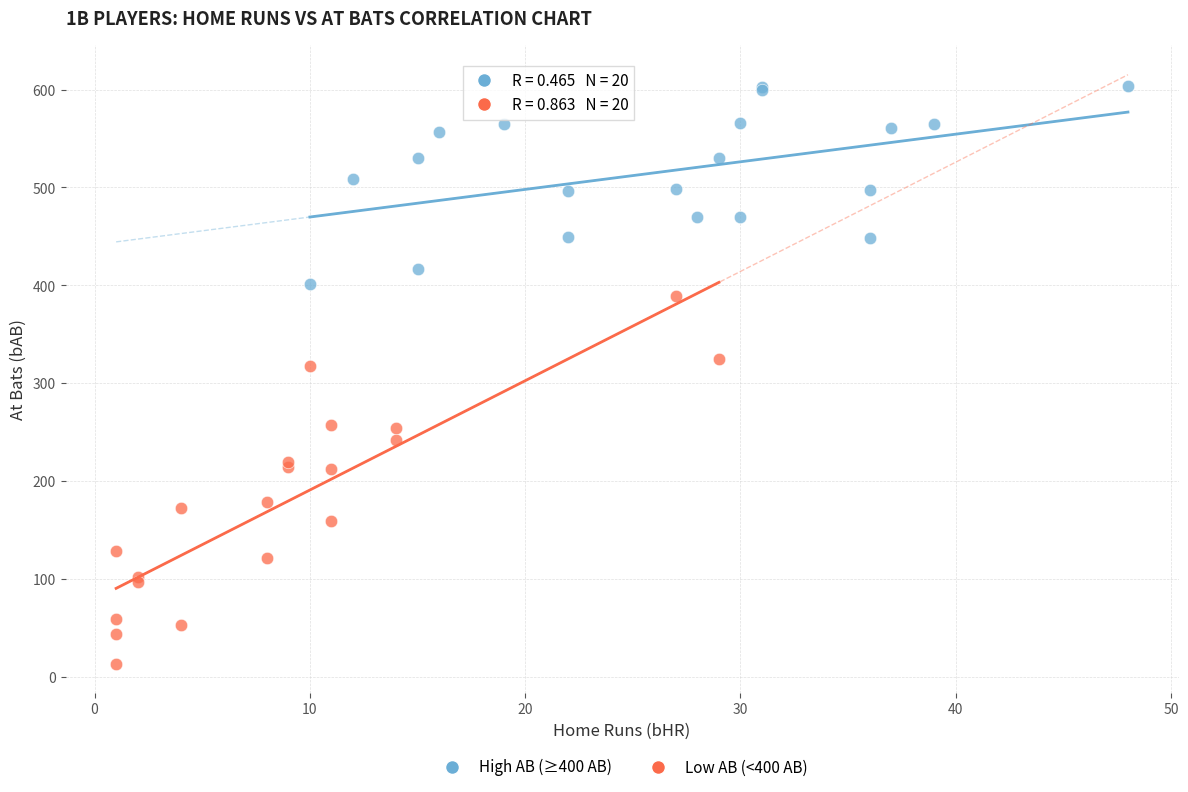

What are all the series names shown in the legend?

High AB (≥400 AB), Low AB (<400 AB)